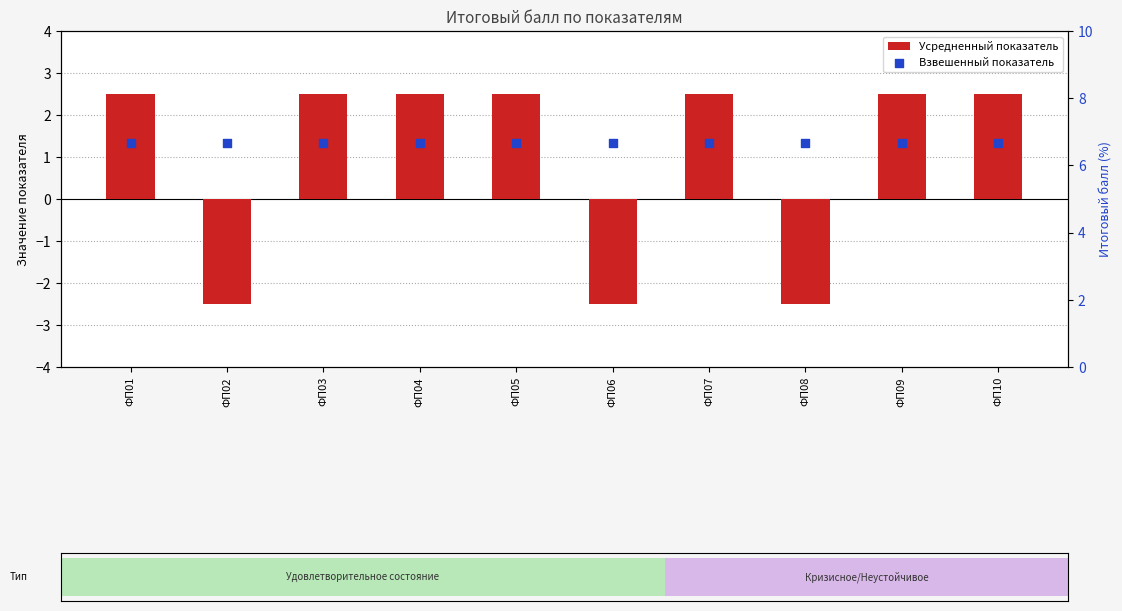

Is the value of Усредненный показатель at ФП09 greater than the value of Взвешенный показатель at ФП04?

No